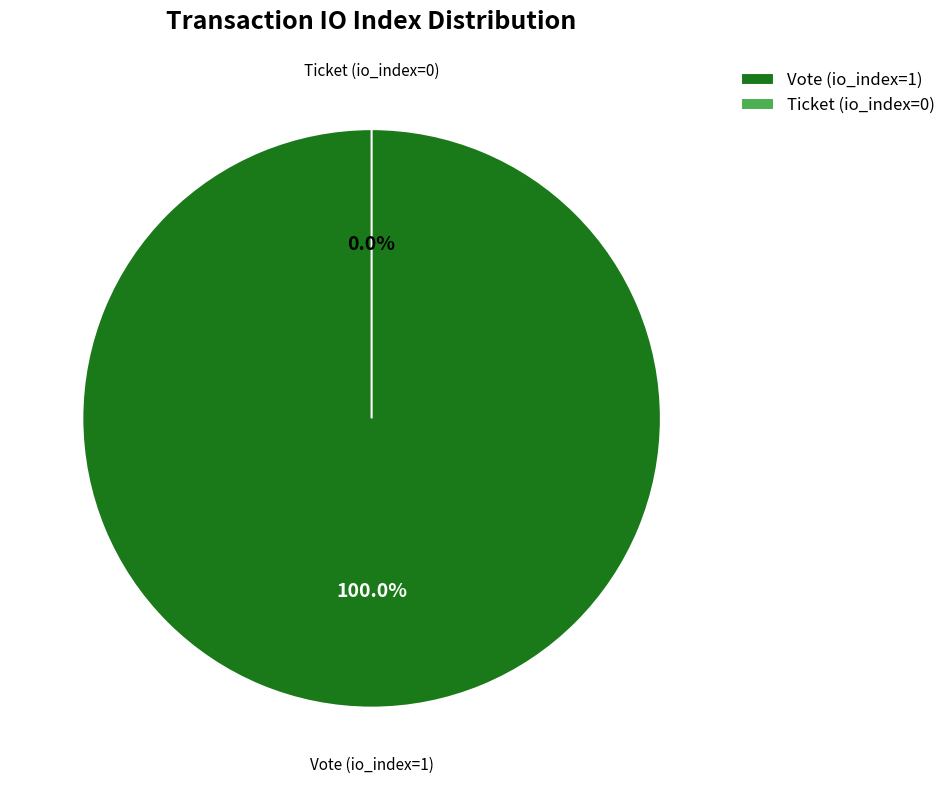

To the nearest percent, what is the difference between the largest and smallest slice percentages?

100%